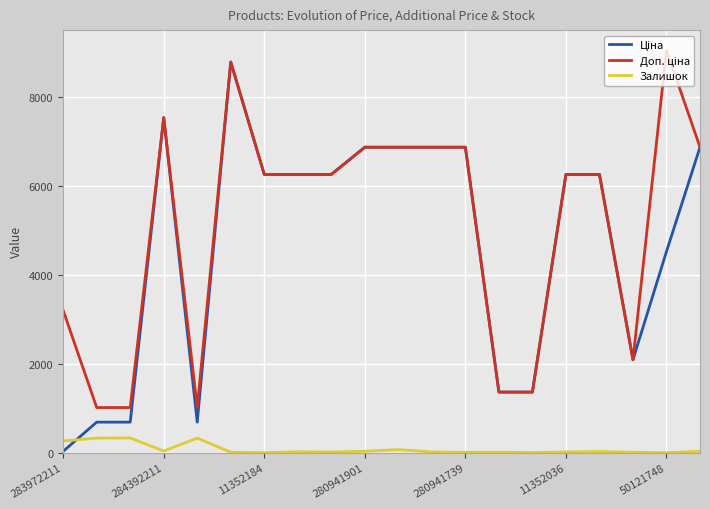

What is the maximum value for Залишок?

333.0